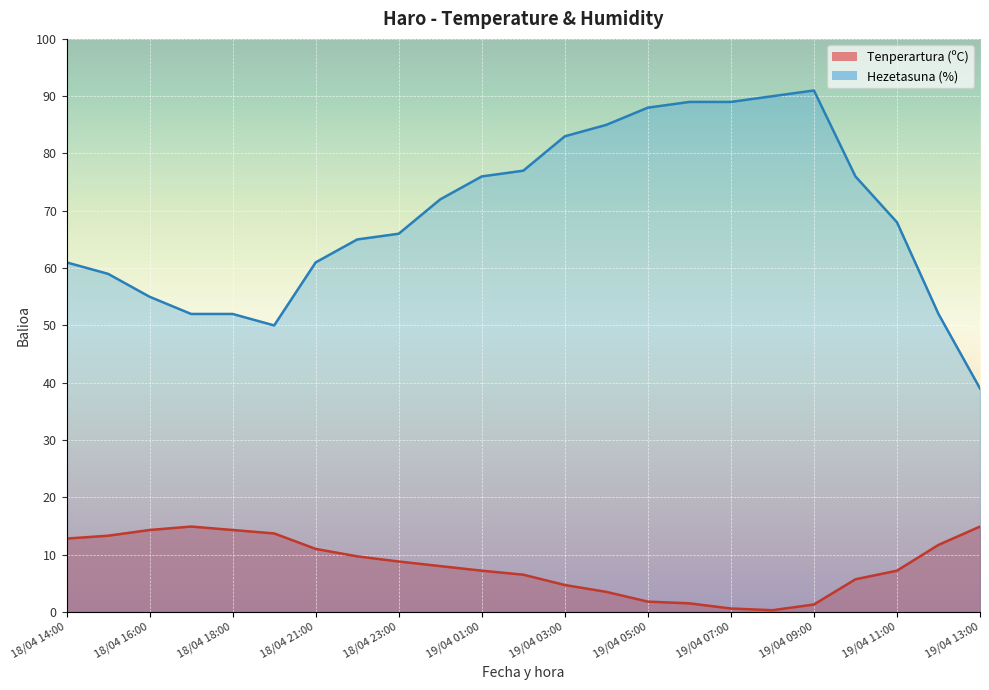

What is the average value of the Tenperartura (ºC) series?

8.2